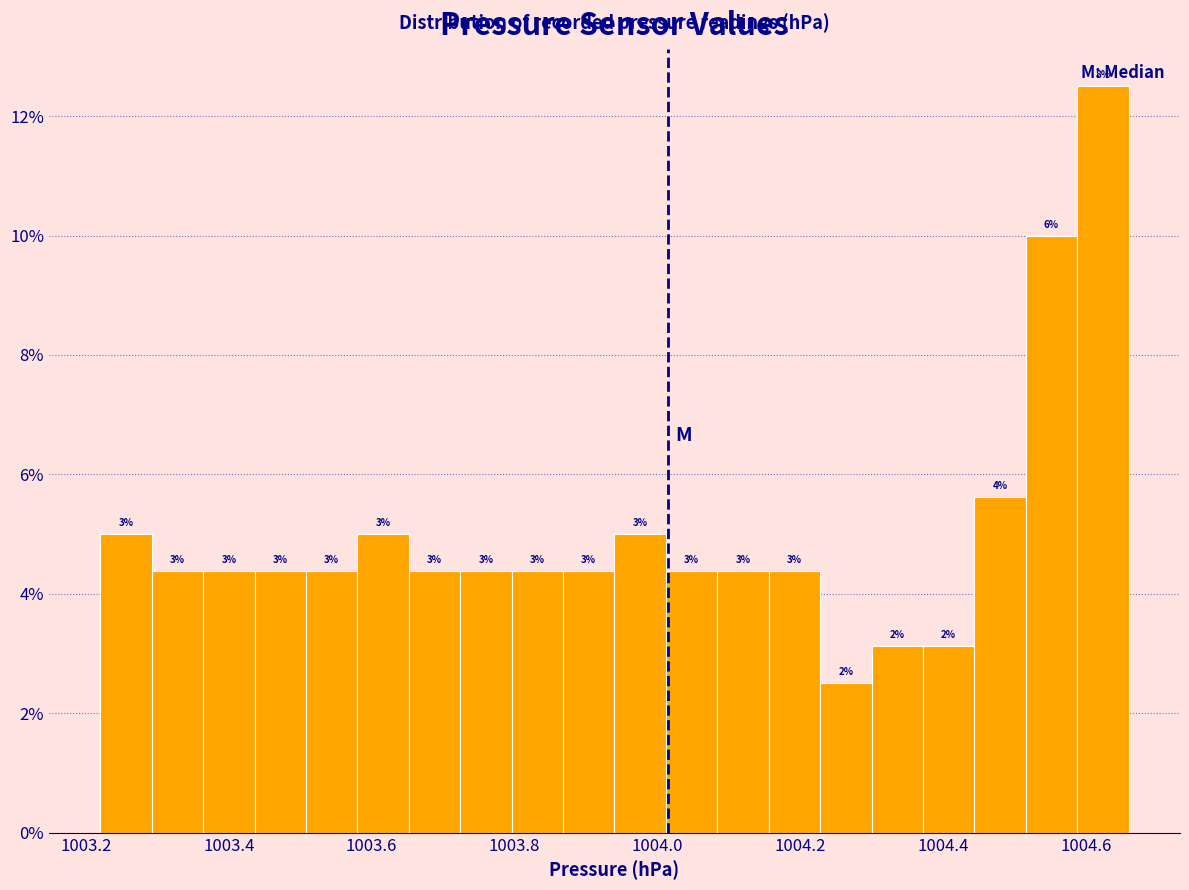

Around what value on the x-axis is the tallest bar? Give the approximate position of its centre, as read against the axis.

1004.62